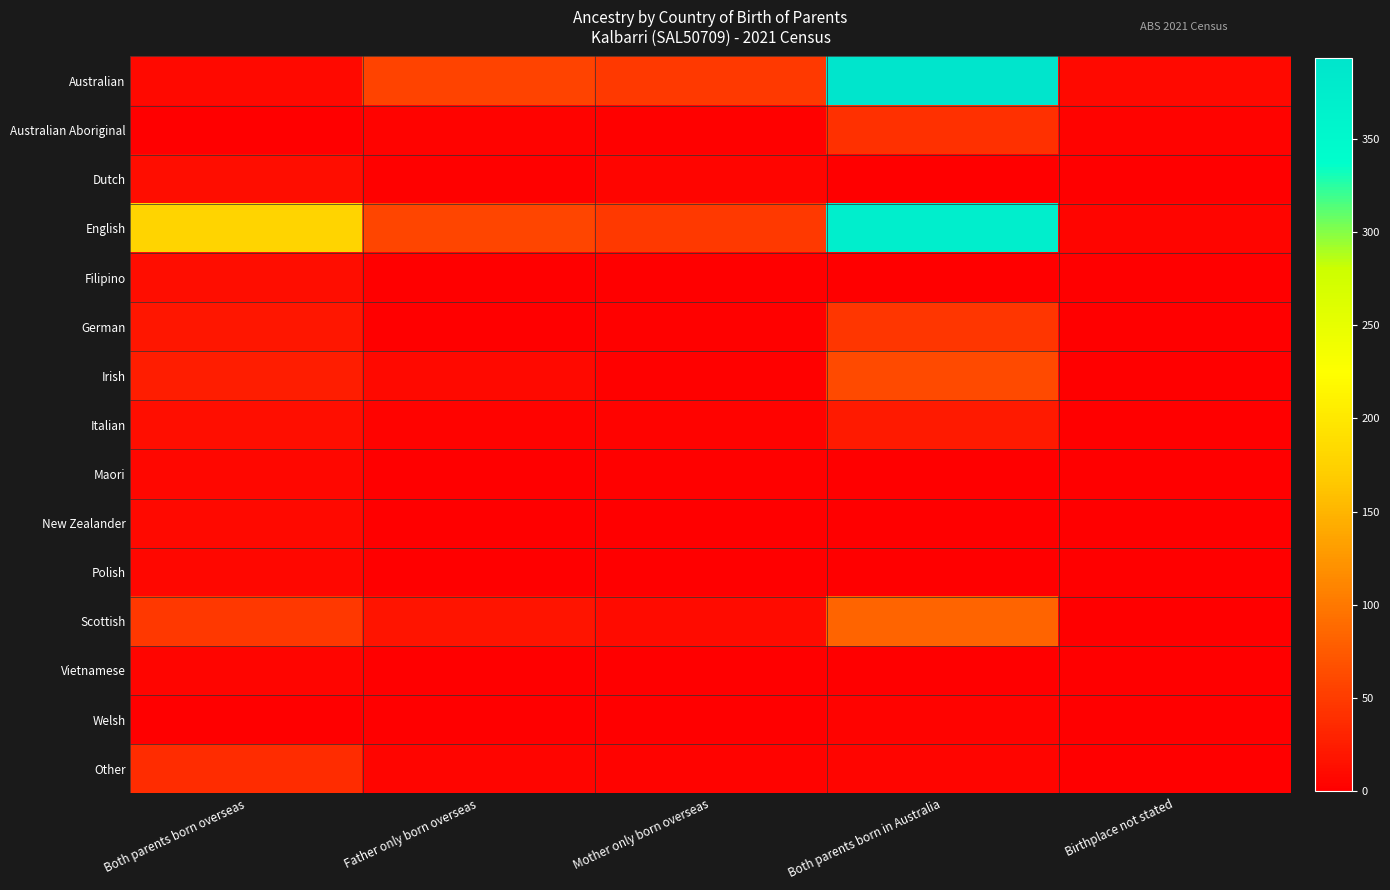

At how many categories does at least one series exceed 344?

1